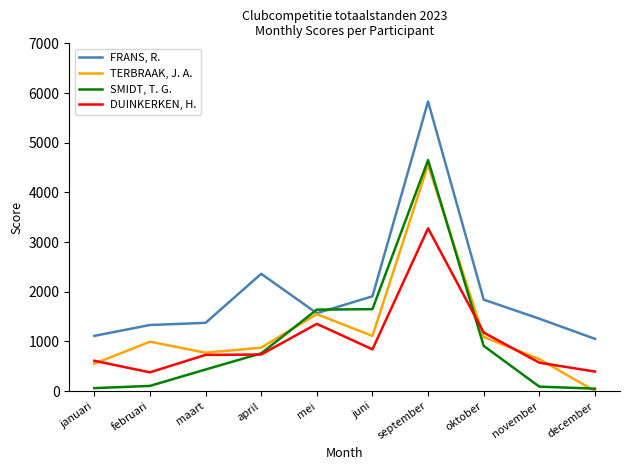

What is the difference between the TERBRAAK, J. A. values at januari and april?

324